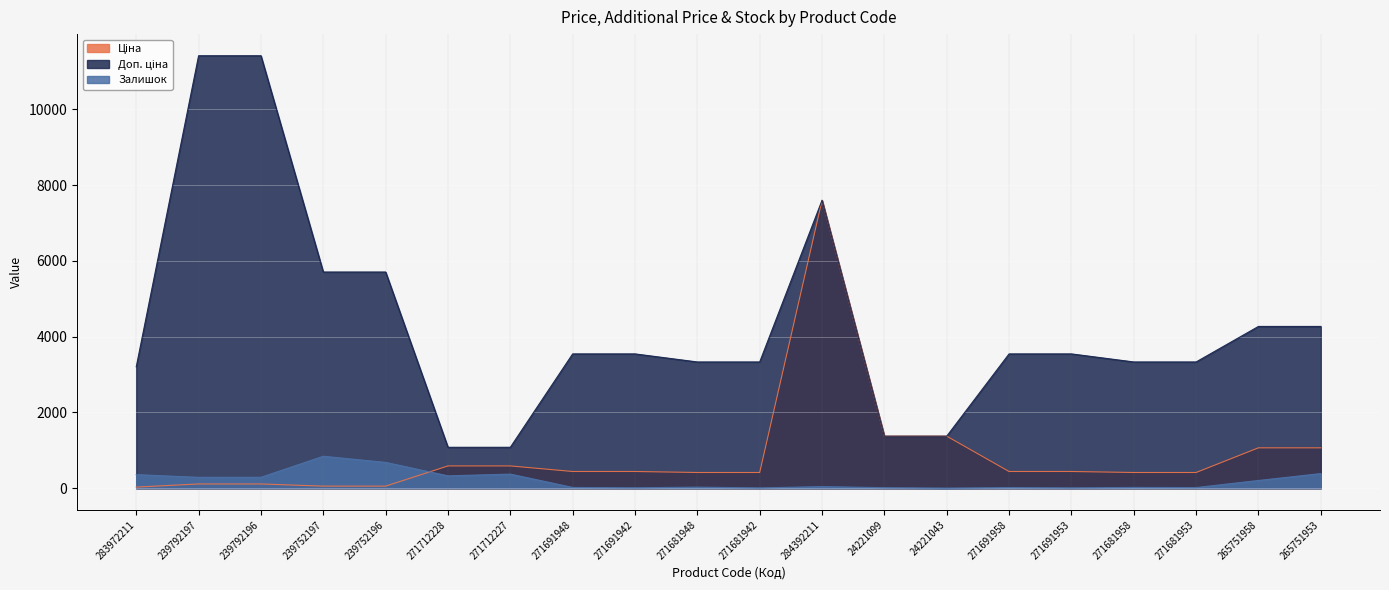

Rank the series by their average value, from lowest to highest.

Залишок, Ціна, Доп. ціна